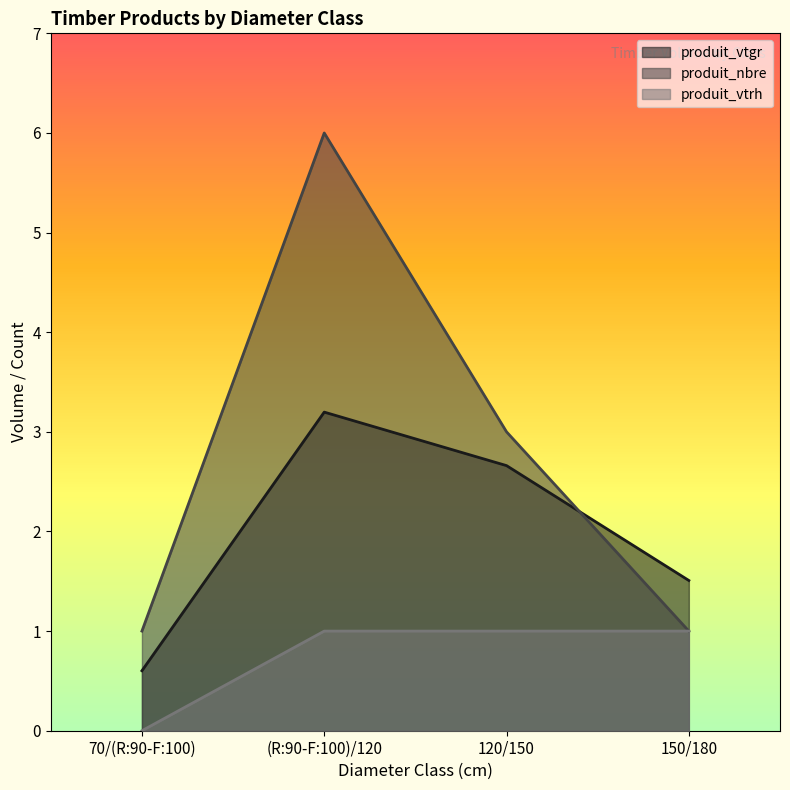

Reading right to left, transcribe all the data shown in this chart.

produit_vtgr: 150/180=1.5	120/150=2.7	(R:90-F:100)/120=3.2	70/(R:90-F:100)=0.6
produit_nbre: 150/180=1.0	120/150=3.0	(R:90-F:100)/120=6.0	70/(R:90-F:100)=1.0
produit_vtrh: 150/180=1.0	120/150=1.0	(R:90-F:100)/120=1.0	70/(R:90-F:100)=0.0